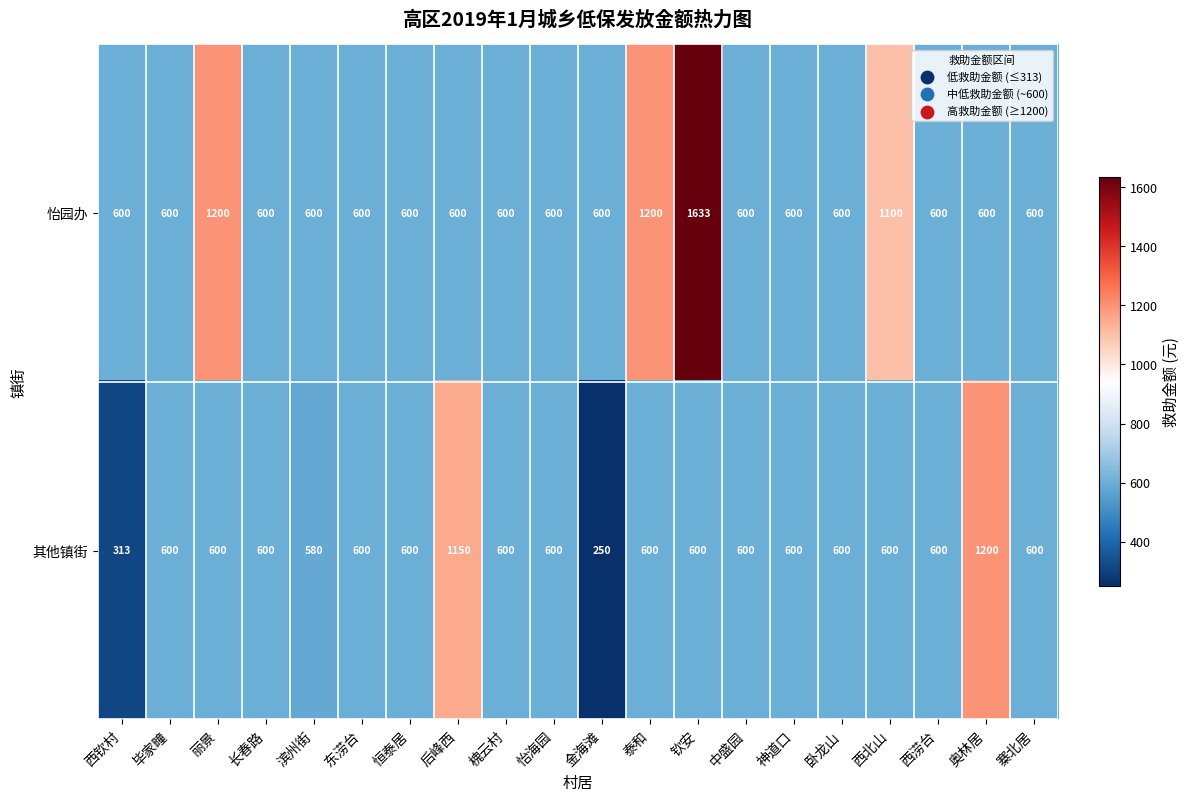

At which label is 怡园办 closest to 1116?

西北山